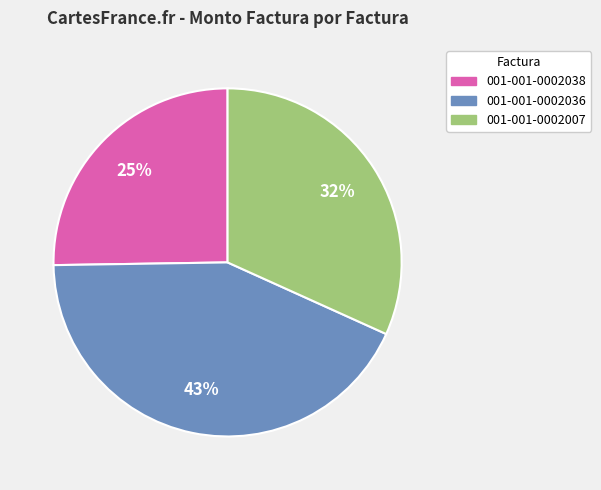

Which category has the smallest portion of the pie?

001-001-0002038